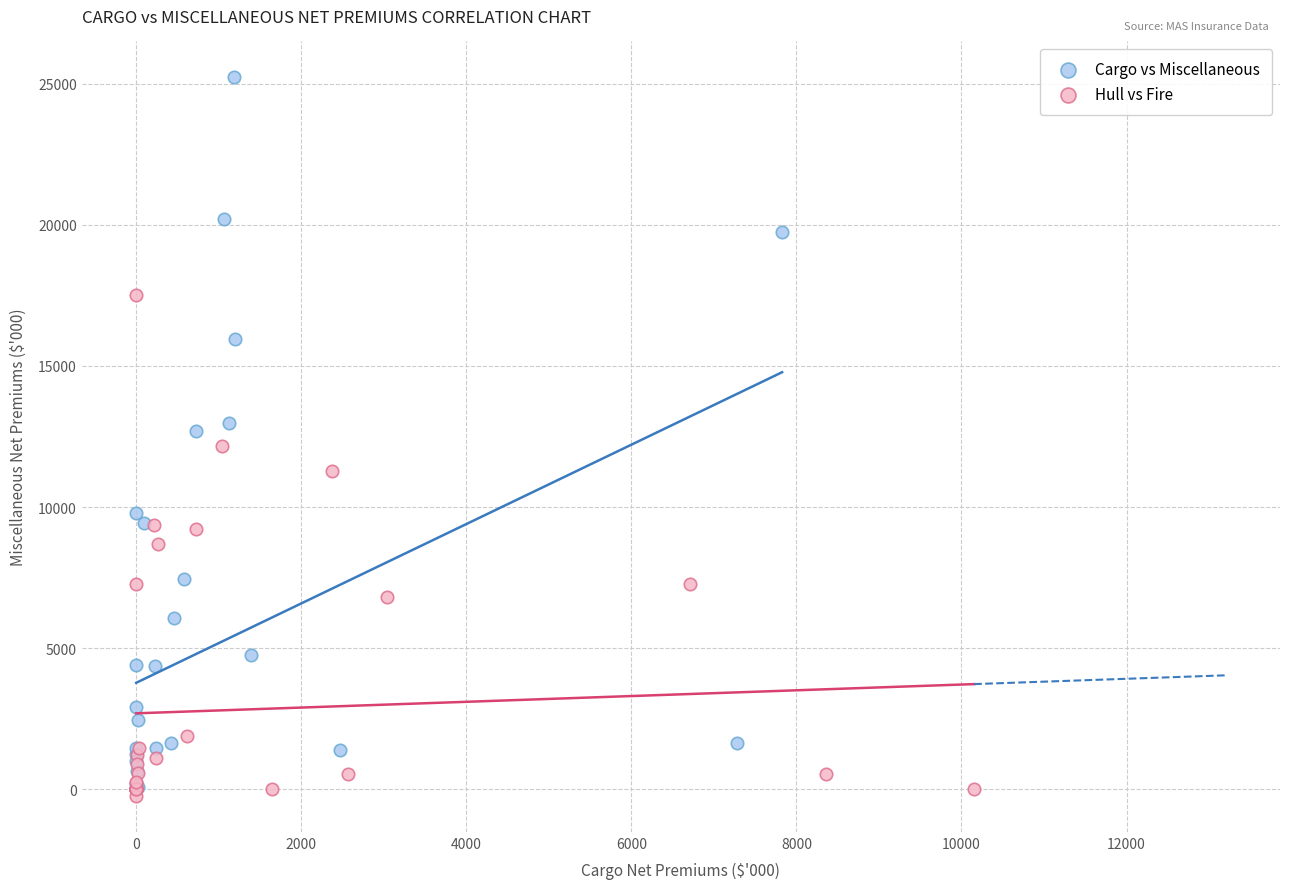

Which series reaches the minimum Y coordinate?

Hull vs Fire